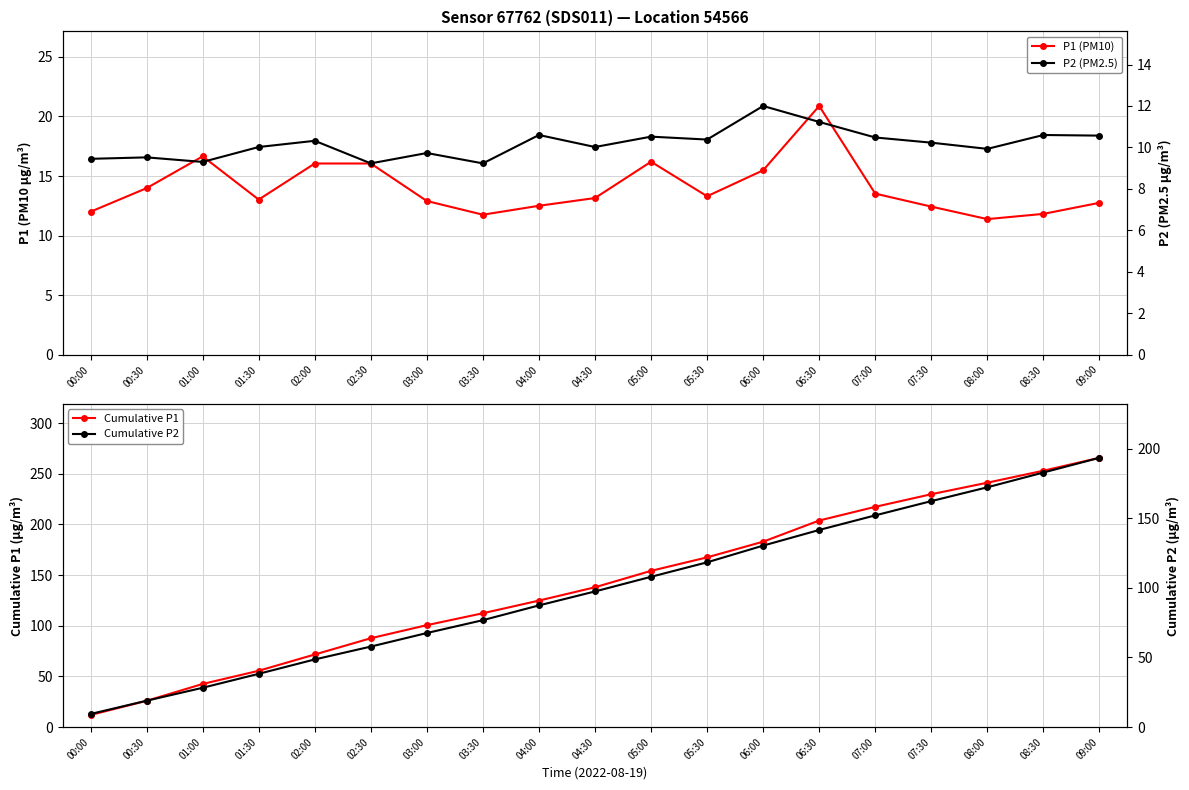

What is the average value of the P1 (PM10) series?

14.0